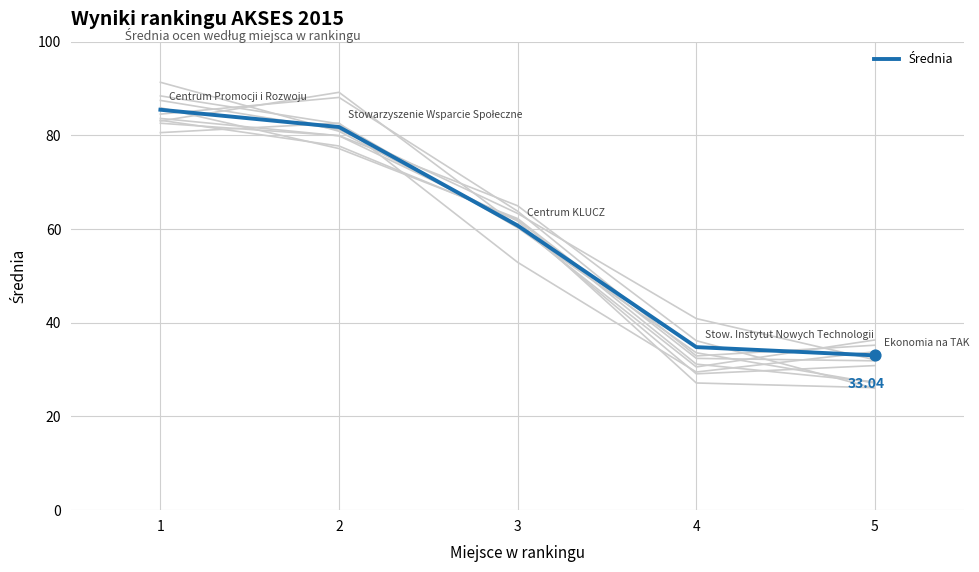

What is the ratio of the value at 2 to the value at 3?

1.3